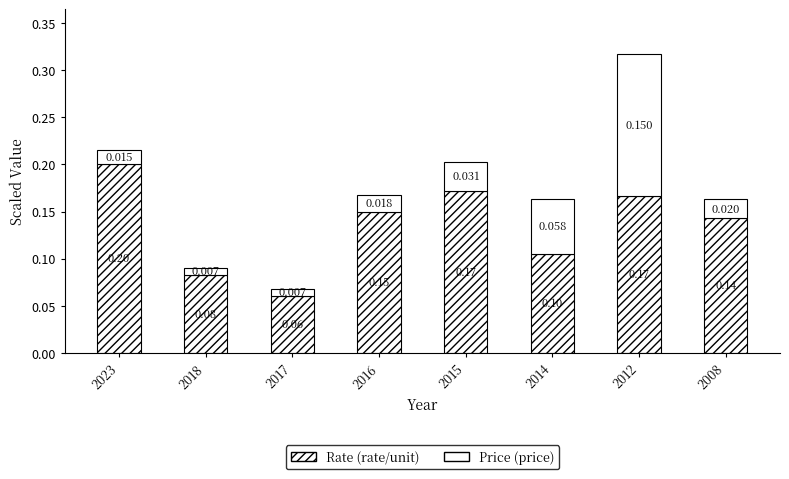

Count the number of categories in the chart.

8